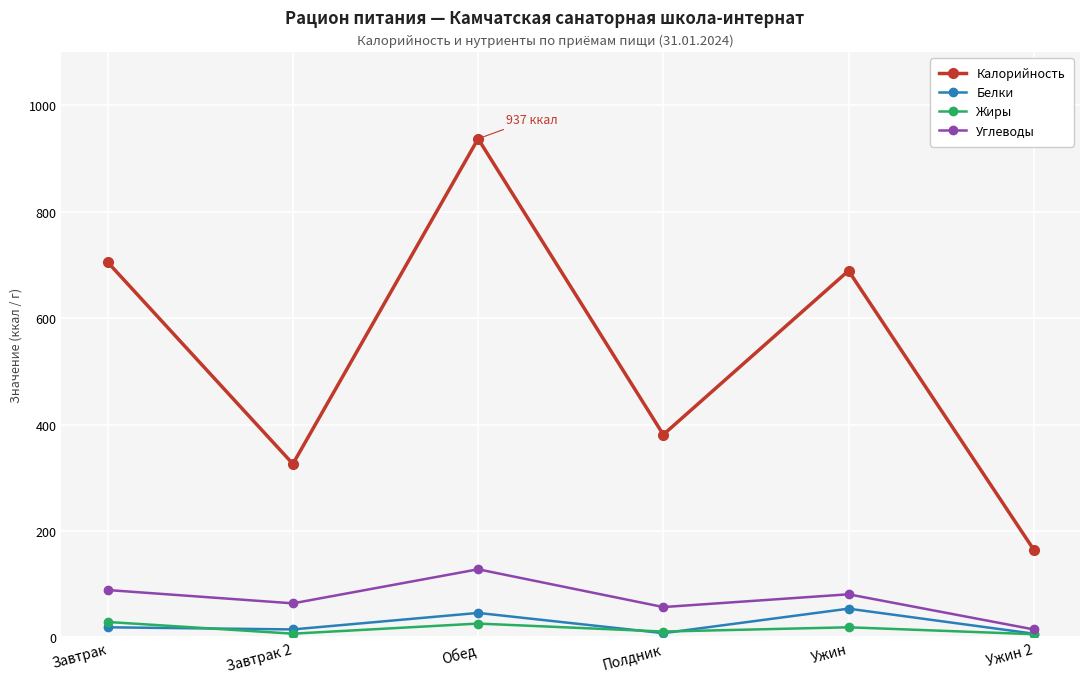

Does the chart display data point markers on the line(s)?

Yes